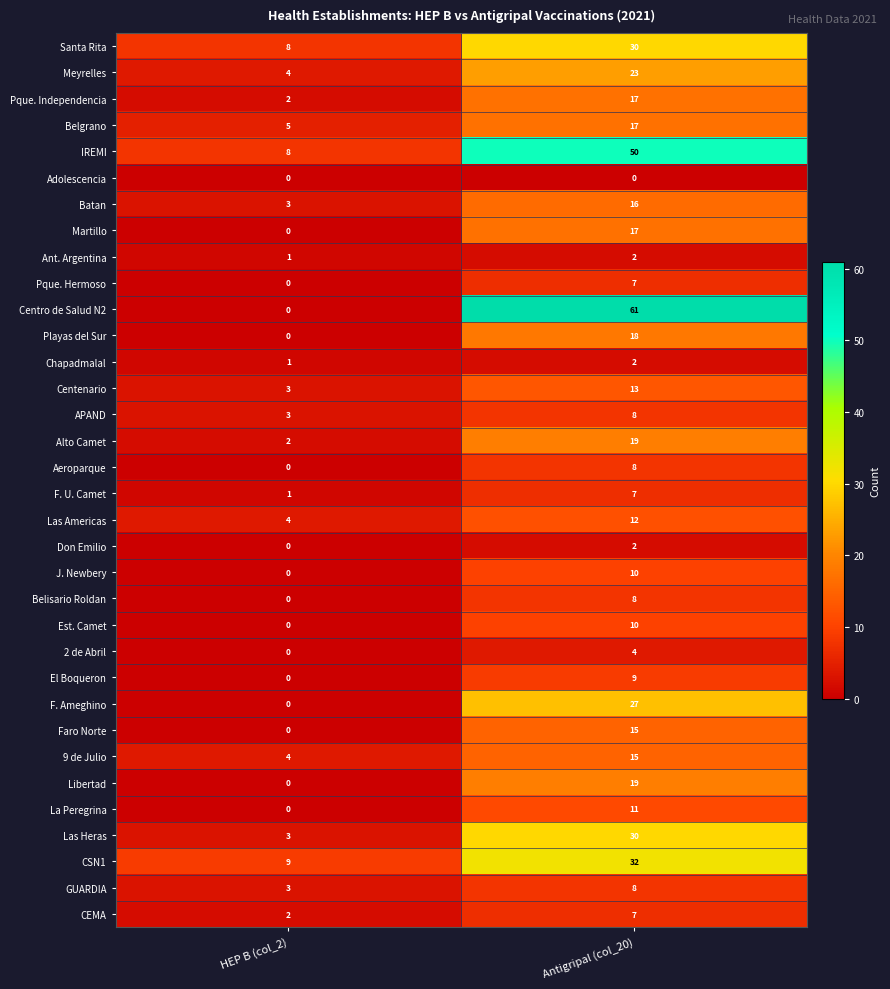

Which series has the largest total across all categories?

Centro de Salud N2